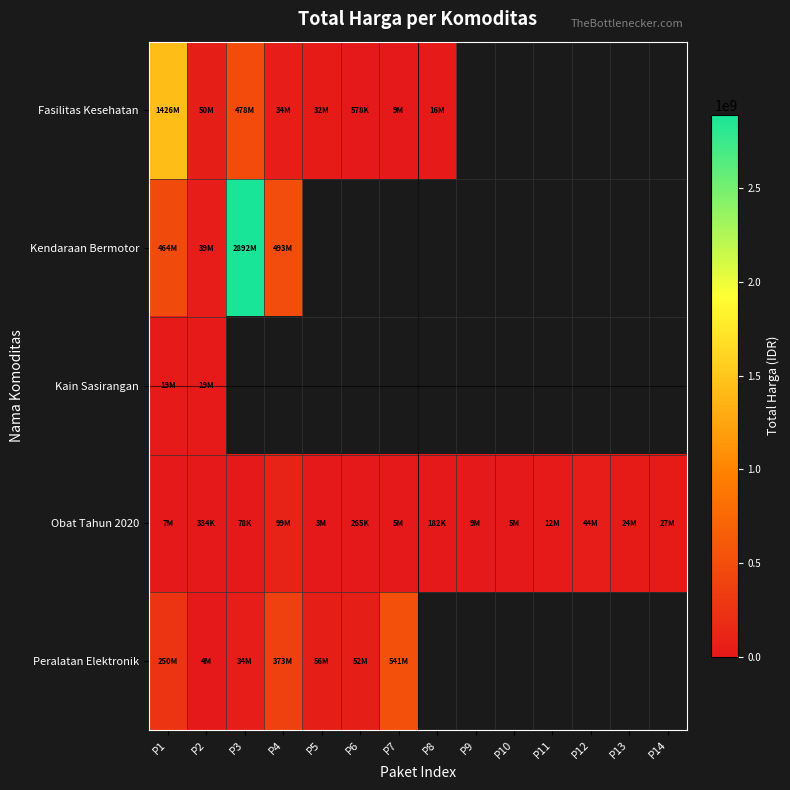

Between P1 and P8, which is larger?

P1